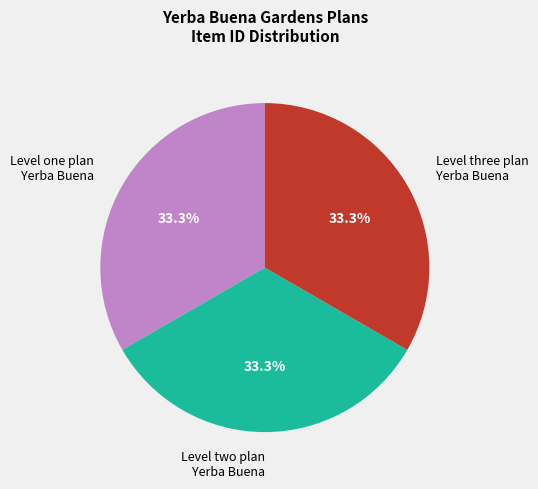

Does any single category account for the majority?

No